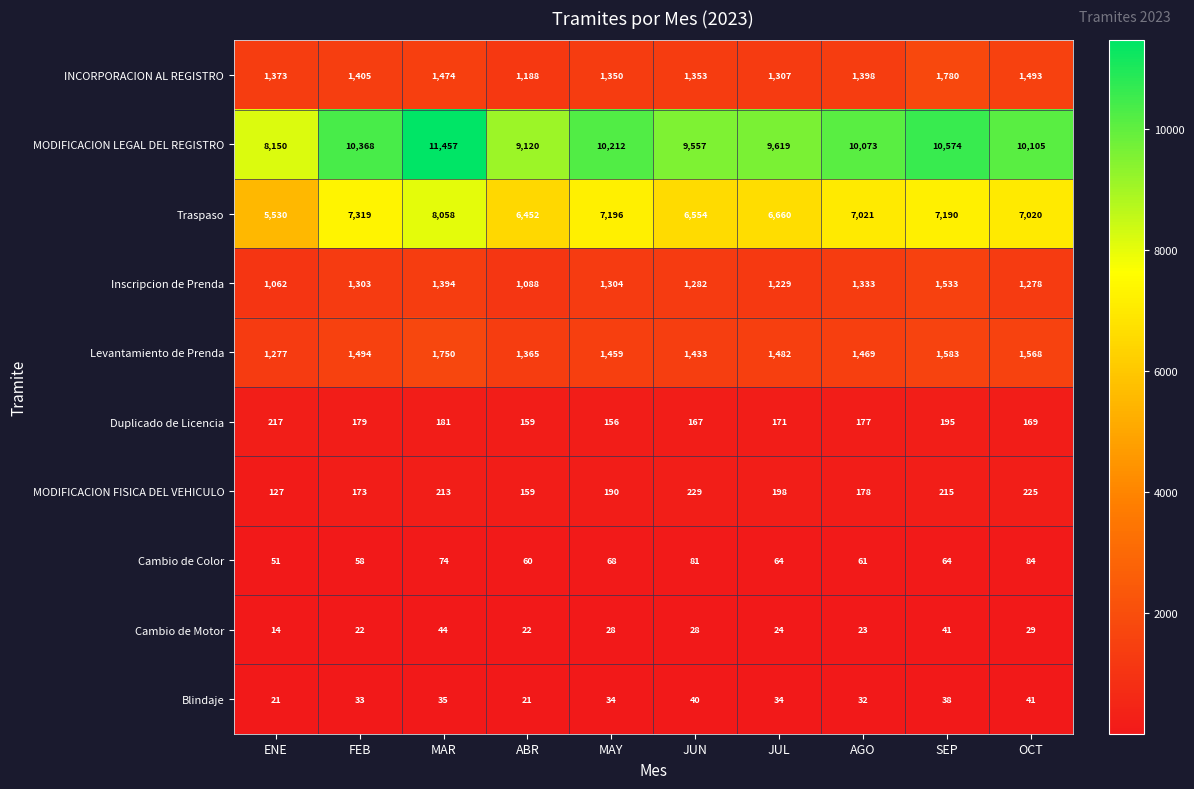

Is it true that INCORPORACION AL REGISTRO equals 2963 at SEP?

False